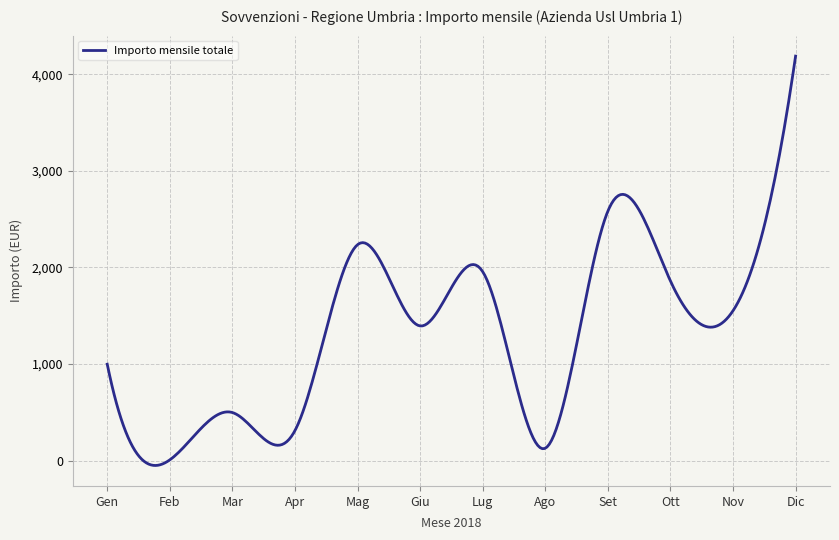

What is the difference between the maximum and minimum values?

4236.3